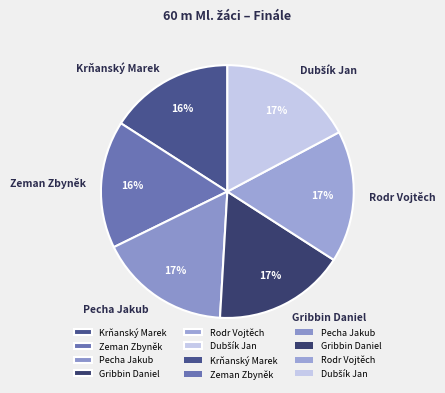

Is there any slice that represents more than half of the pie?

No